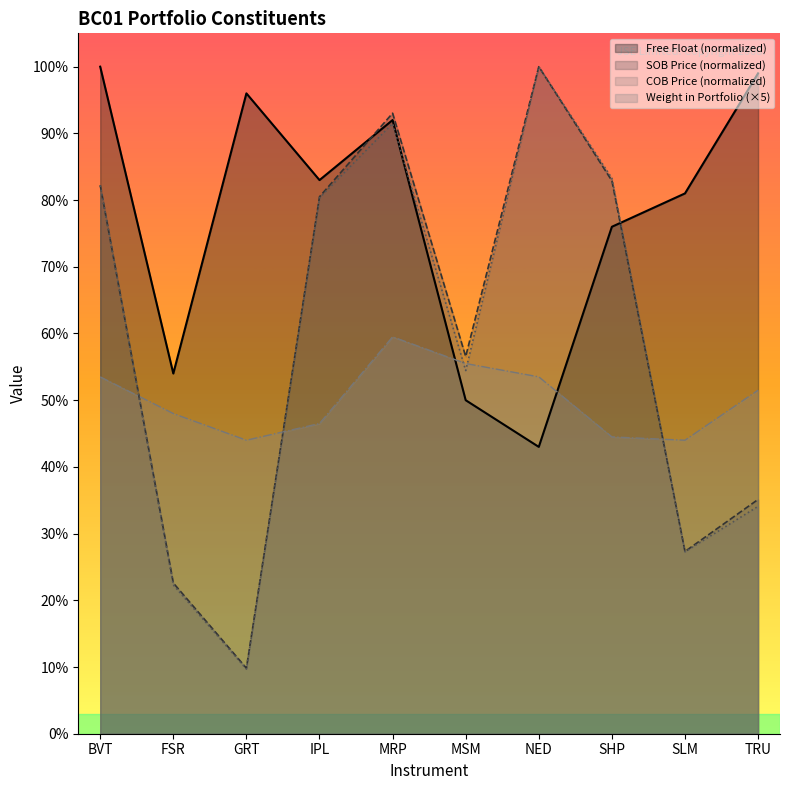

What is the difference between the maximum and minimum values in the COB Price series?

0.9